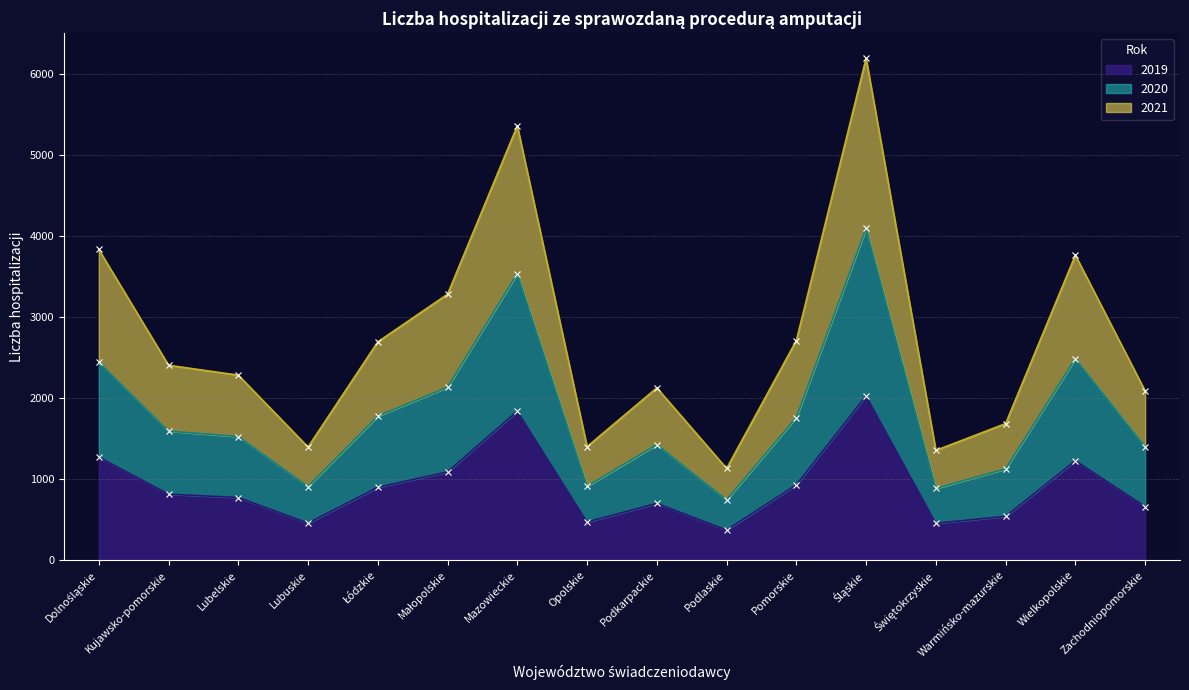

What is the label of the 10th point from the right?

Mazowieckie